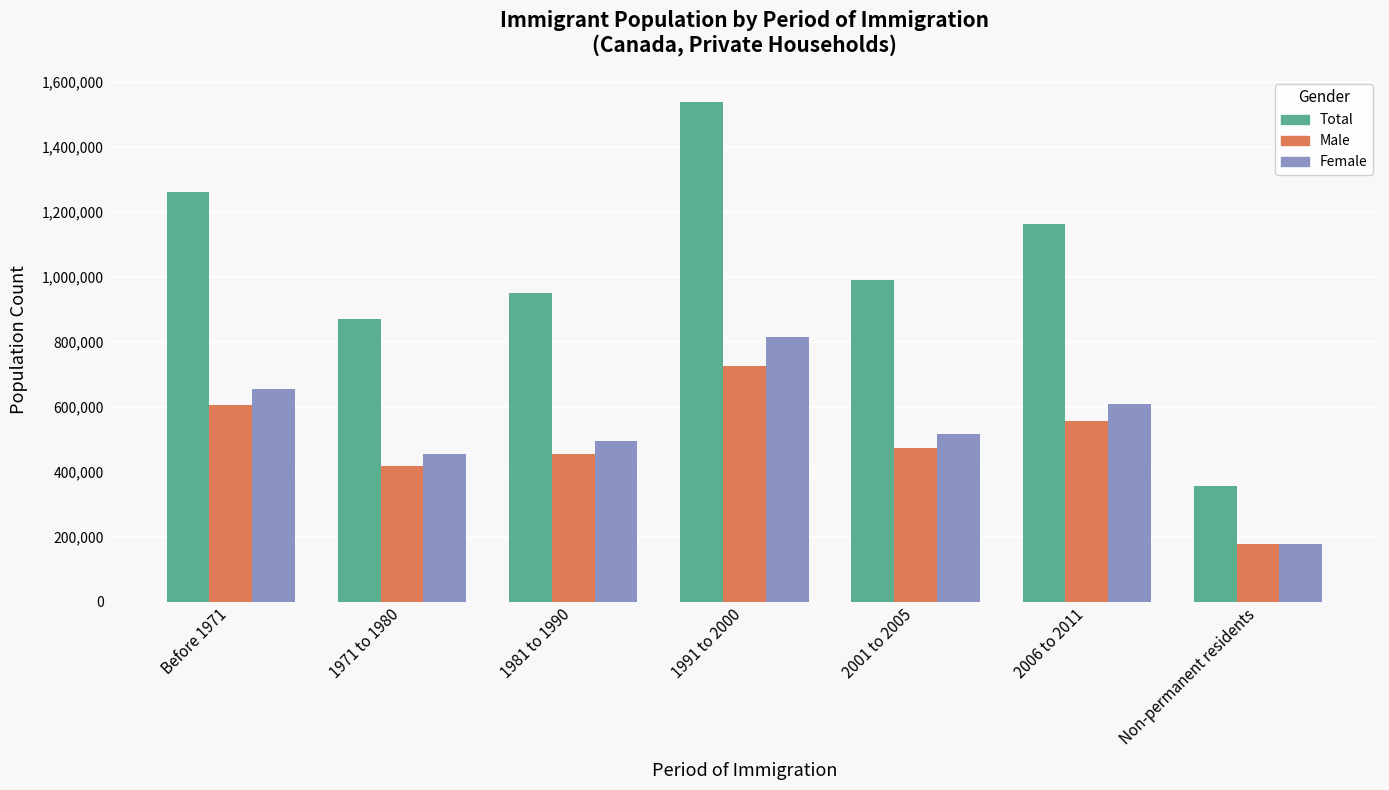

What is the difference between the second highest and minimum values in the Female series?

477755